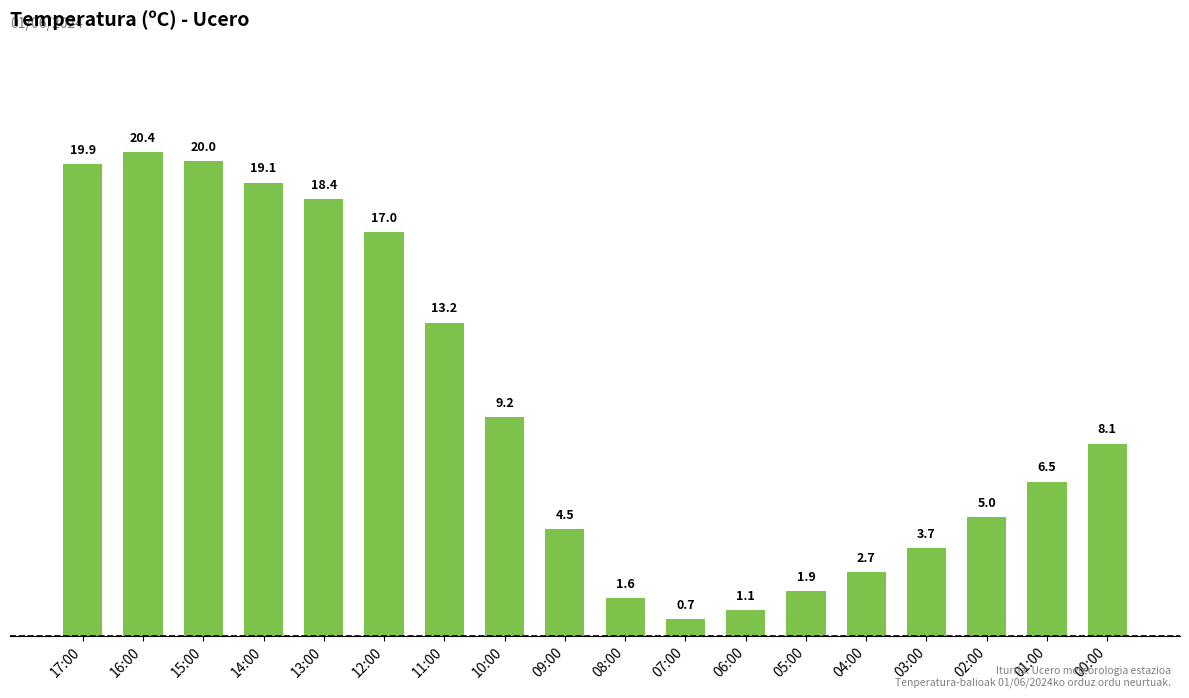

Reading left to right, list all the values displayed in this chart.

19.9	20.4	20.0	19.1	18.4	17.0	13.2	9.2	4.5	1.6	0.7	1.1	1.9	2.7	3.7	5.0	6.5	8.1